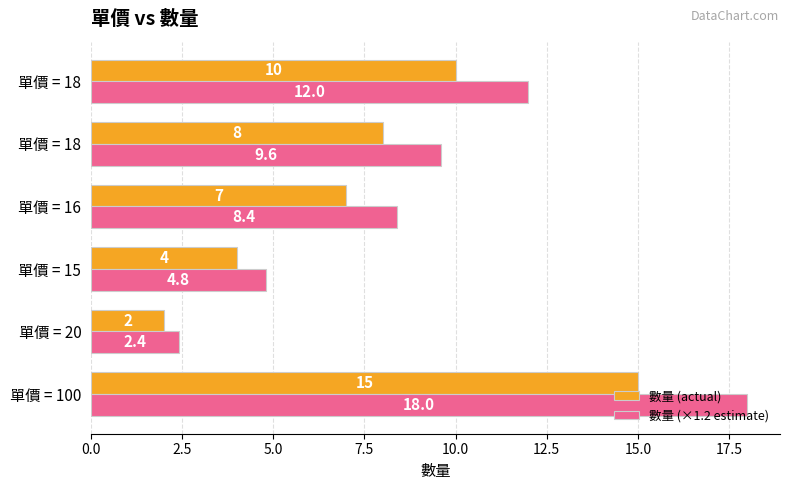

Count the number of categories in the chart.

6